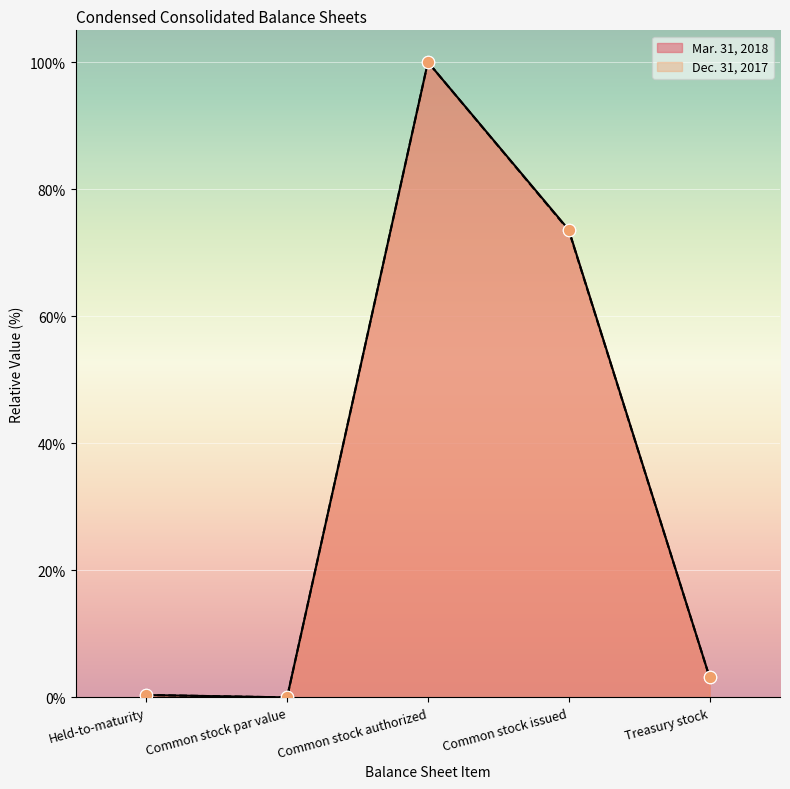

Which series contains the highest Y value?

Mar. 31, 2018